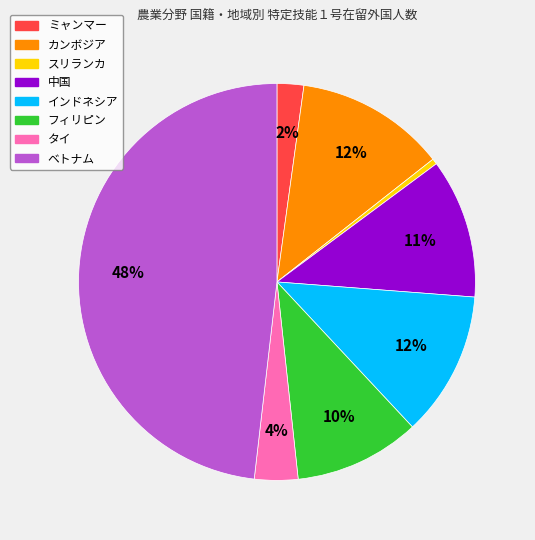

To the nearest percent, what is the difference between the largest and smallest slice percentages?

48%